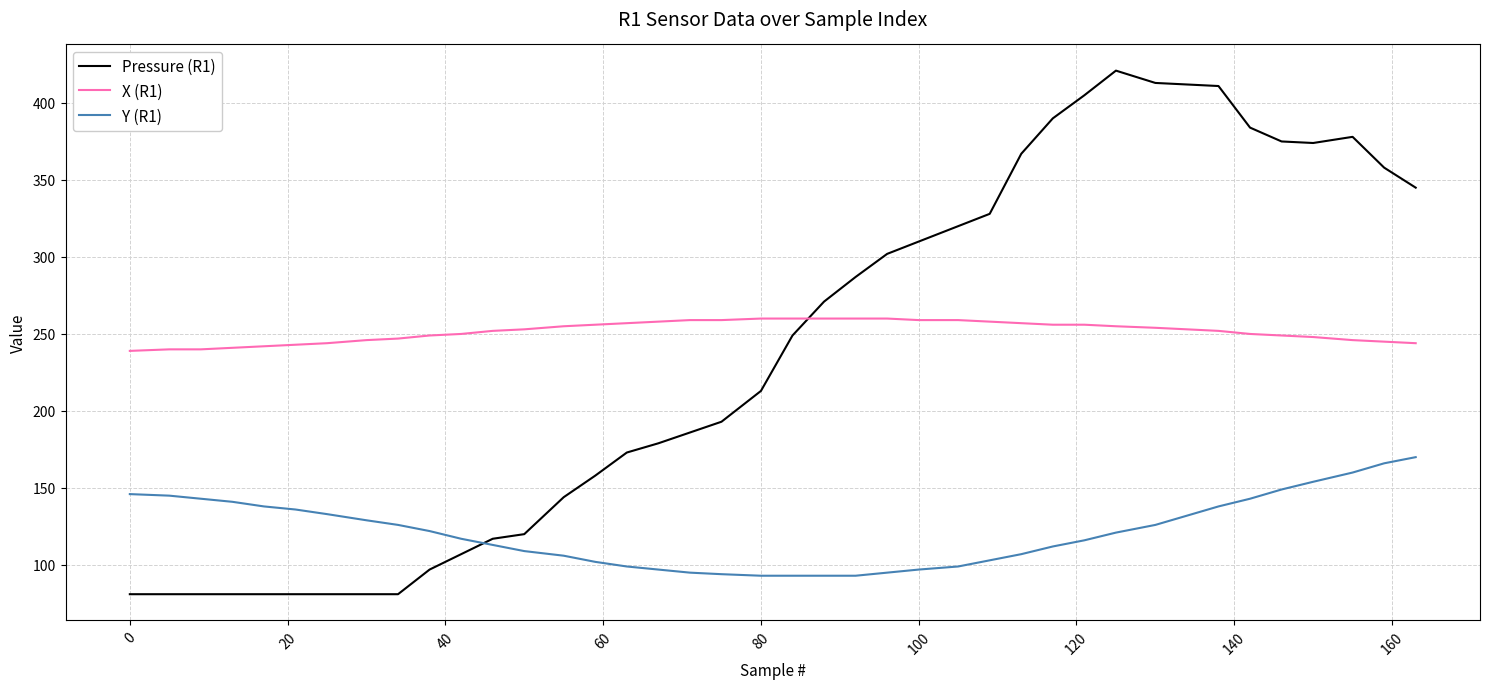

How many values in the Pressure (R1) series are below 249?

20